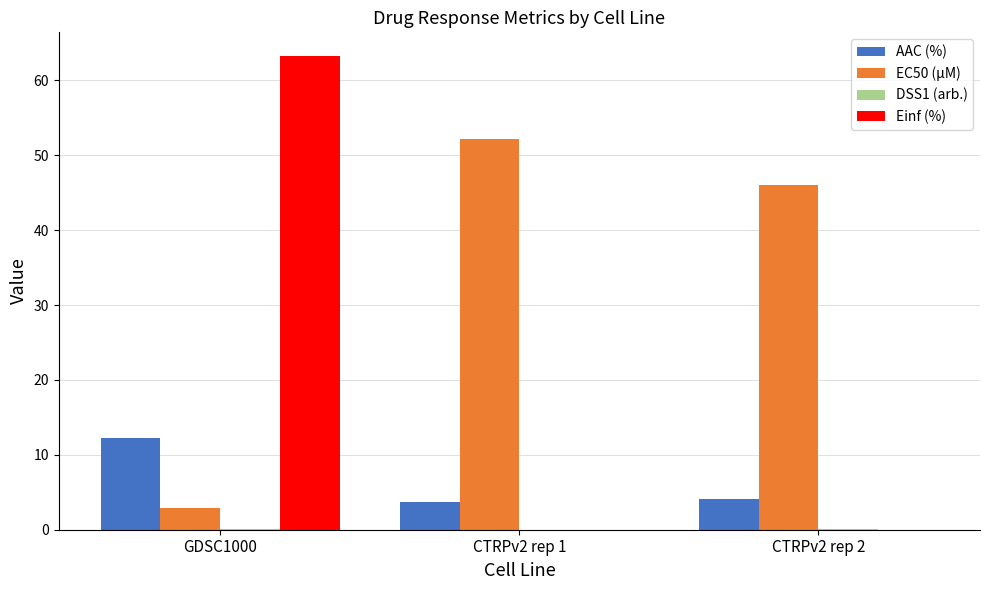

What is the sum of all EC50 (µM) values?

101.2